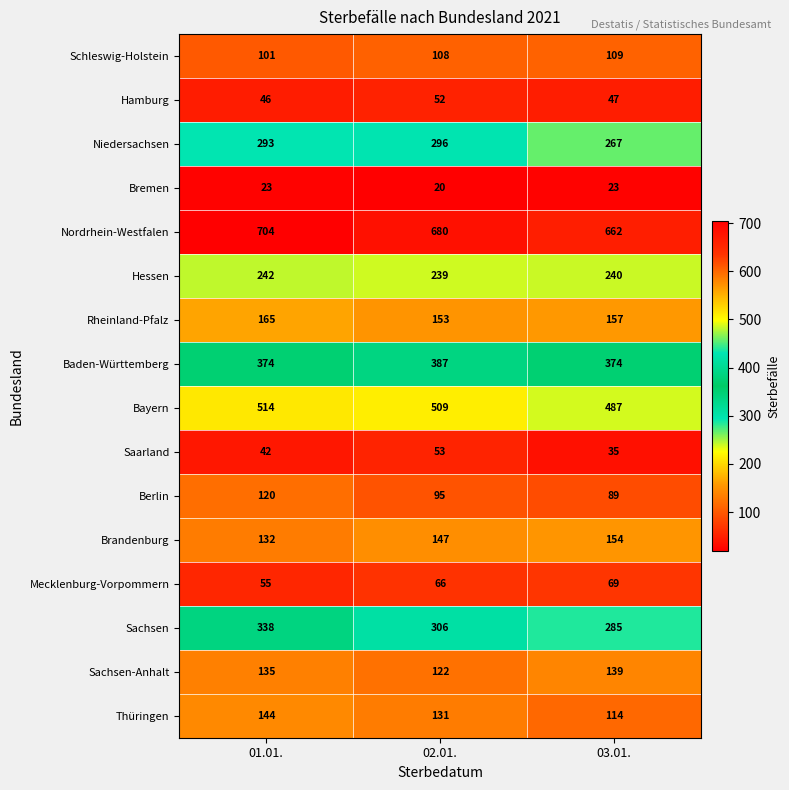

The Sachsen-Anhalt series shows 59 at 01.01.. True or false?

False